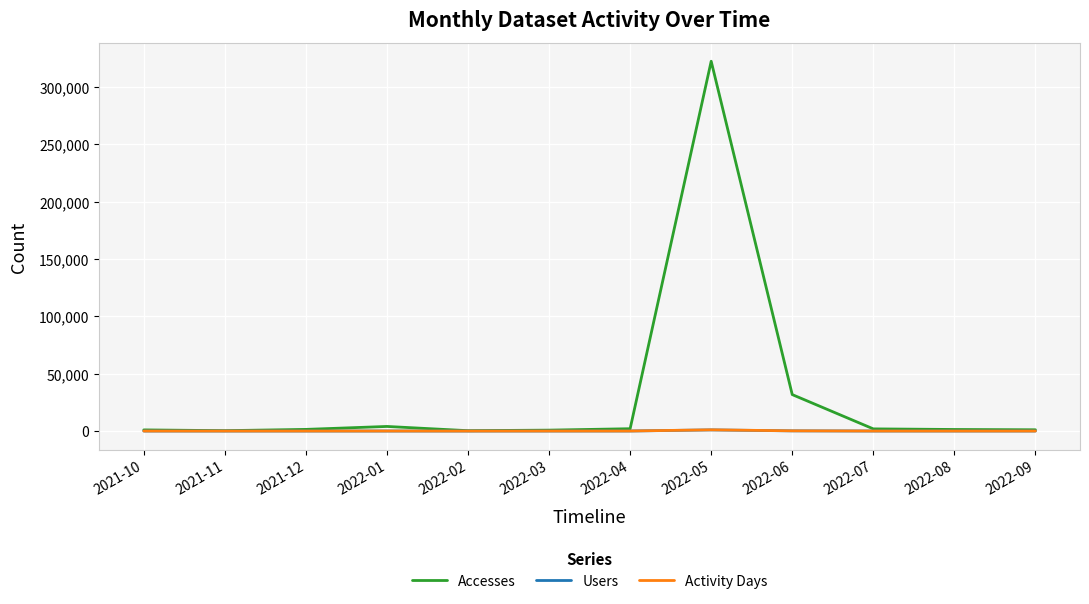

Where is Accesses nearest to the value 161256?

2022-06